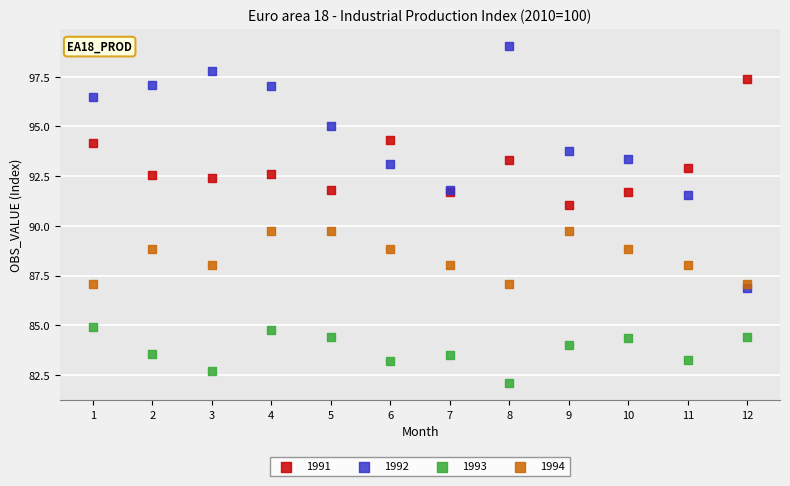

Which series contains the highest Y value?

1992